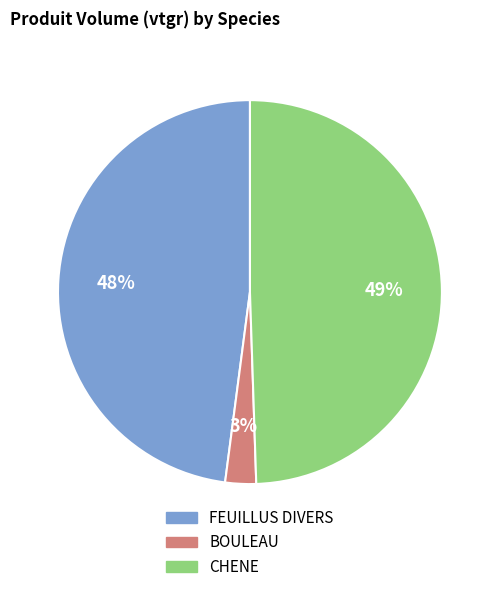

Do BOULEAU and CHENE together represent more than half of the pie?

Yes